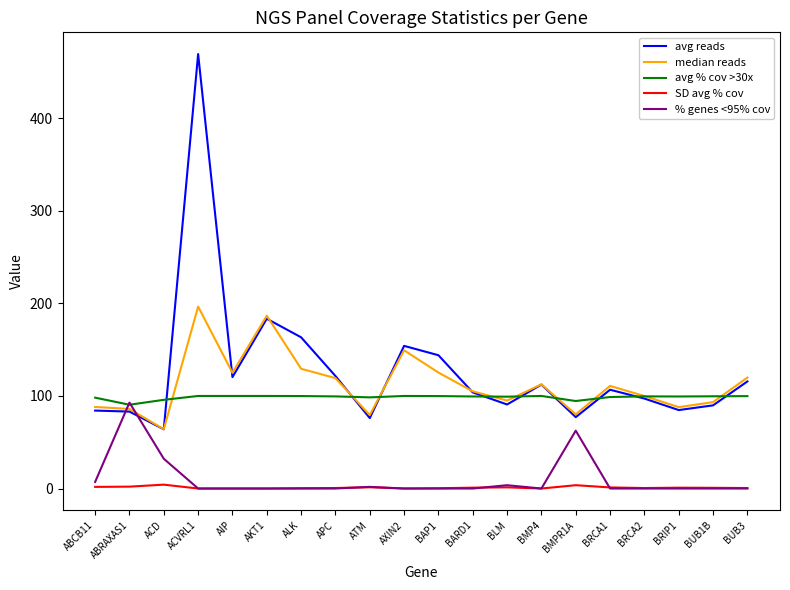

True or false: SD avg % cov and avg reads cross at least once.

False